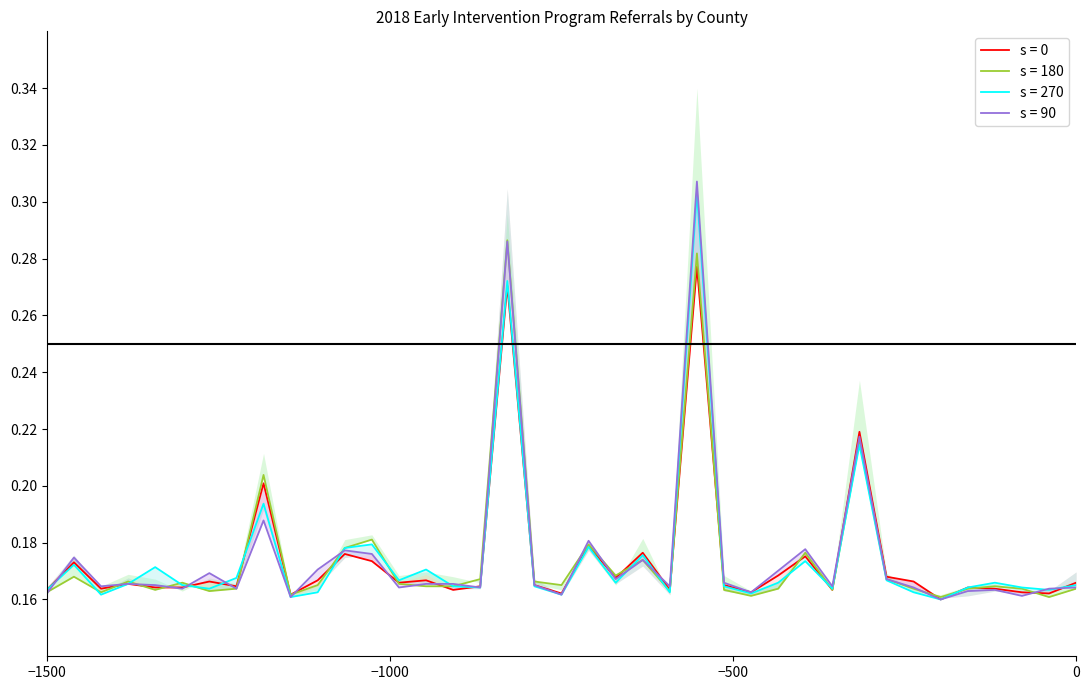

Read the Jan value at Harrison.

0.2